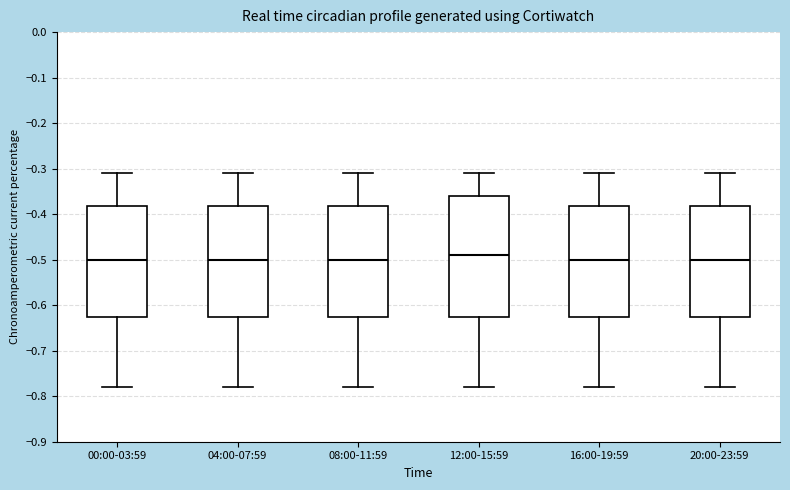

Reading left to right, read every box against the y-axis: the position of its median line, the range the box covers, and the ends of its whiskers. The values are not printed on the chart, so give them approximately, as read against the axis.

00:00-03:59: median -0.50, box -0.62 to -0.38, whiskers -0.78 to -0.31
04:00-07:59: median -0.50, box -0.62 to -0.38, whiskers -0.78 to -0.31
08:00-11:59: median -0.50, box -0.62 to -0.38, whiskers -0.78 to -0.31
12:00-15:59: median -0.49, box -0.62 to -0.36, whiskers -0.78 to -0.31
16:00-19:59: median -0.50, box -0.62 to -0.38, whiskers -0.78 to -0.31
20:00-23:59: median -0.50, box -0.62 to -0.38, whiskers -0.78 to -0.31